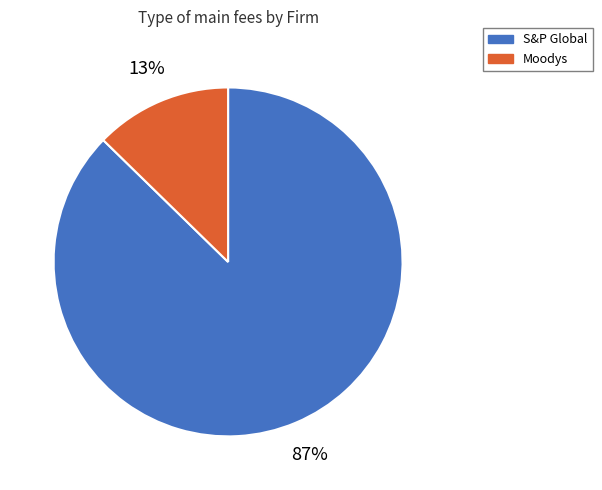

Which slice is the largest?

S&P Global